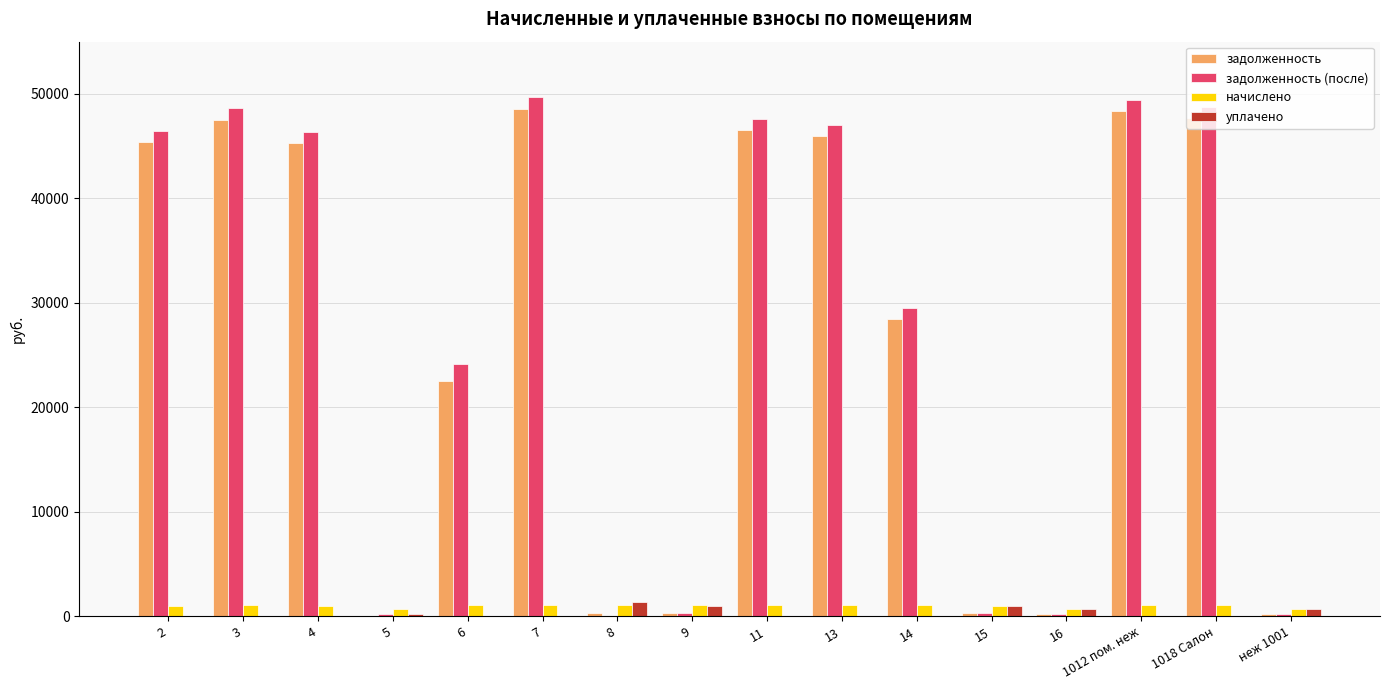

What is the maximum value for задолженность?

48549.6